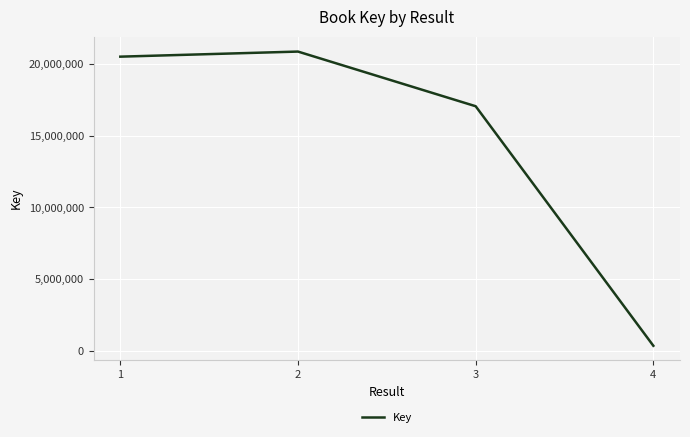

Read the value at 3, to the nearest 10.

17074550